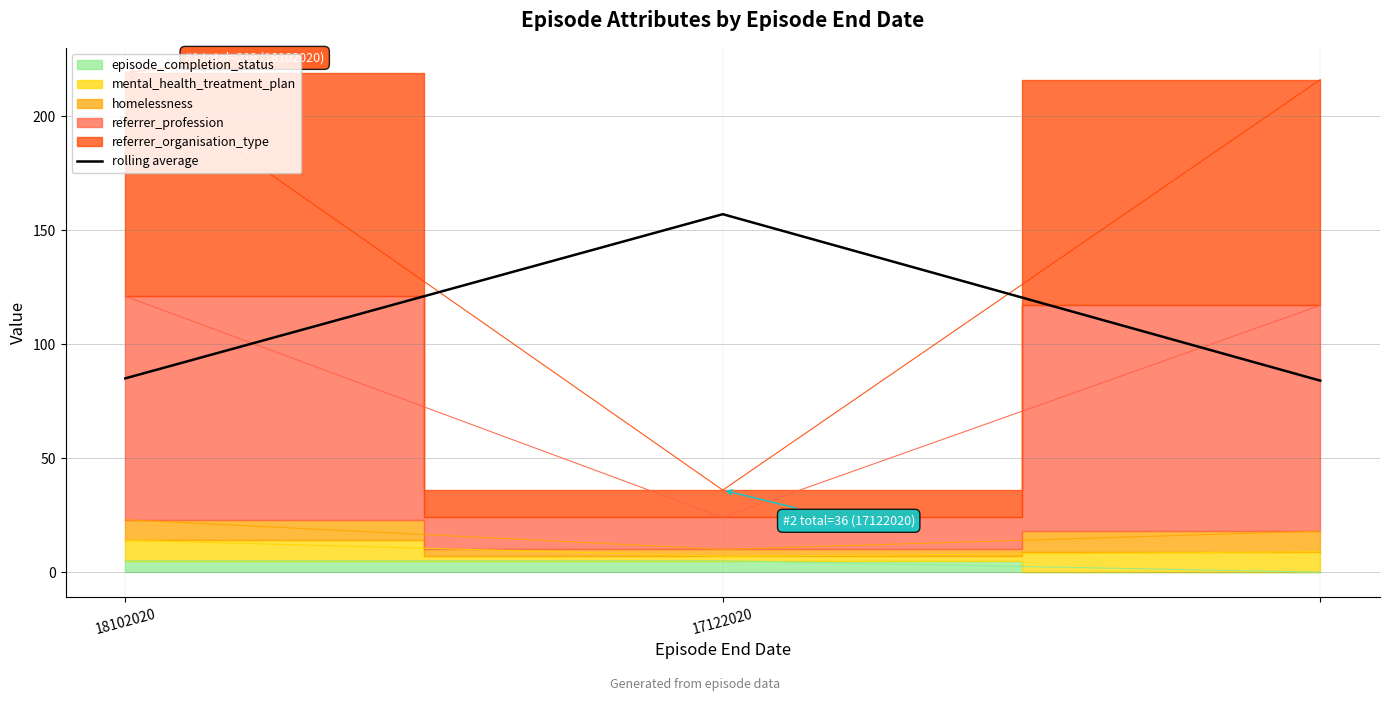

Which has a higher value, 17122020 or 18102020?

17122020